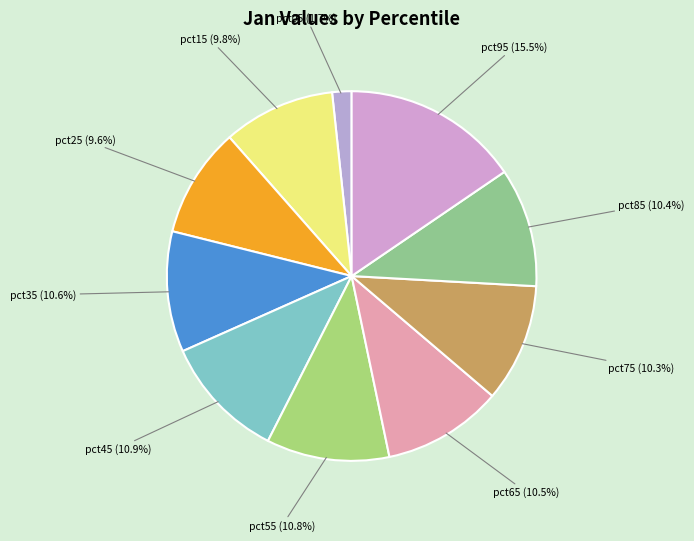

True or false: pct15 accounts for 17% of the total.

False